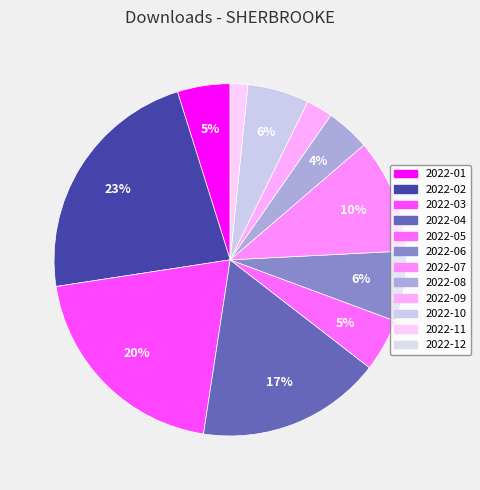

To the nearest percent, what is the average slice percentage?

8%